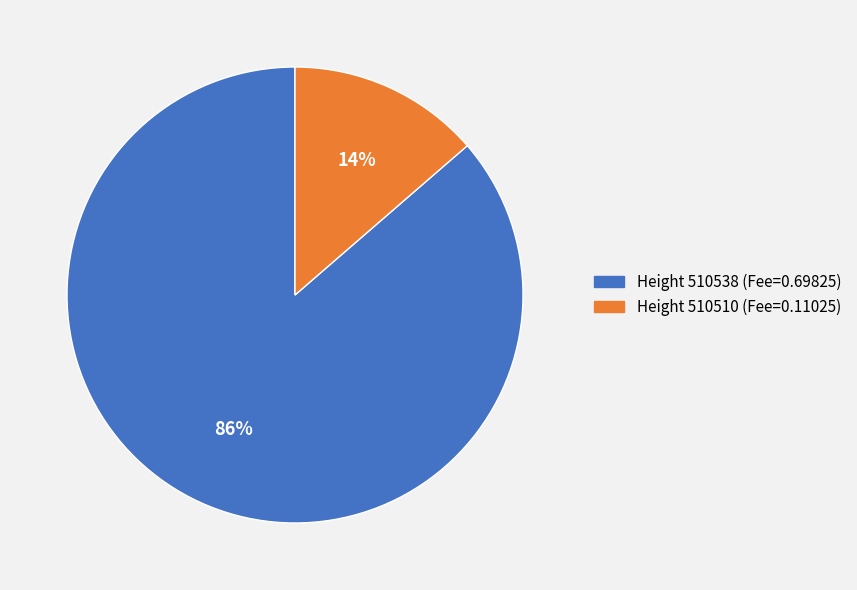

Rank the categories by value from highest to lowest.

Height 510538 (Fee=0.69825), Height 510510 (Fee=0.11025)